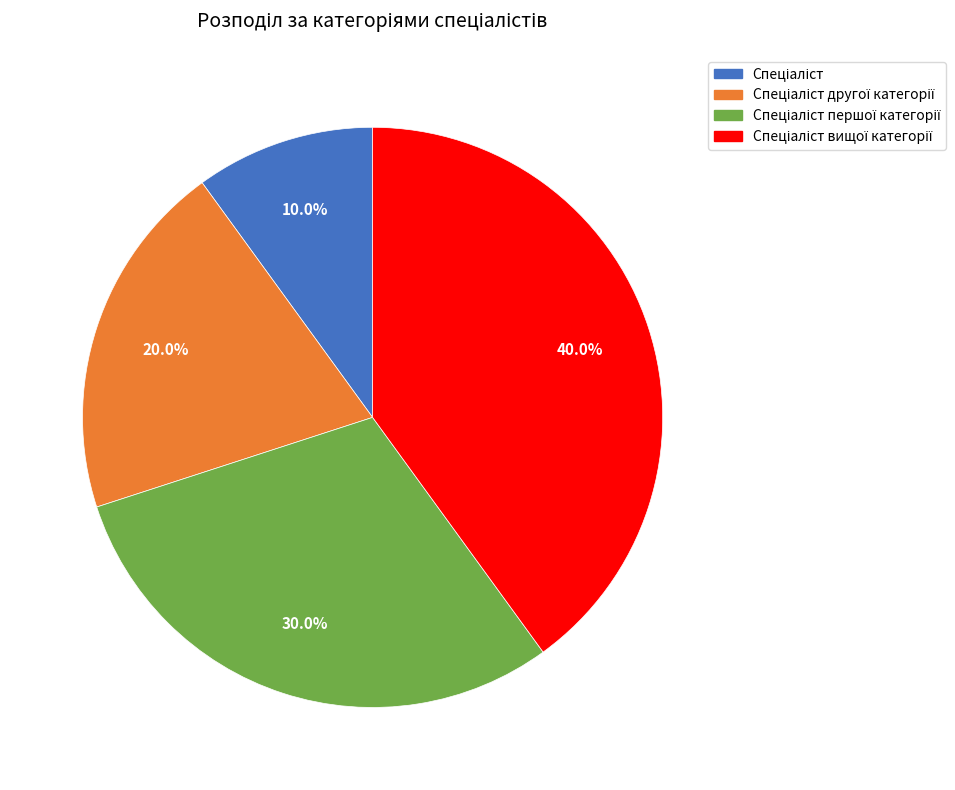

Is there any slice that represents more than half of the pie?

No